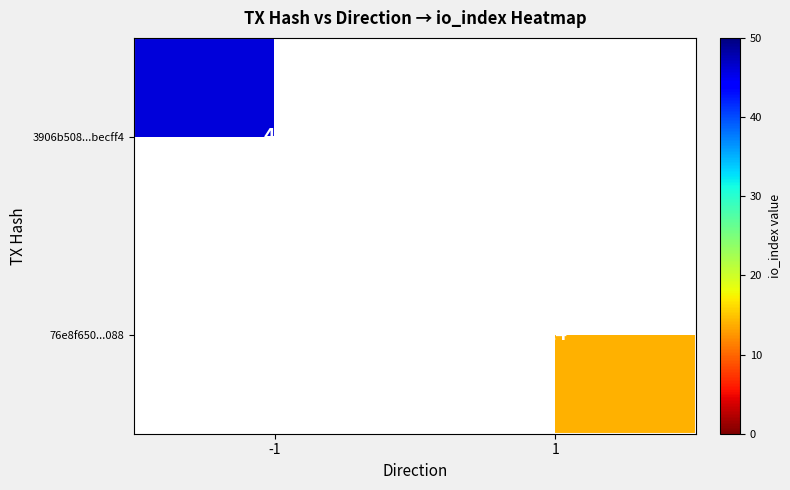

What is the maximum value shown in the chart?

46.0